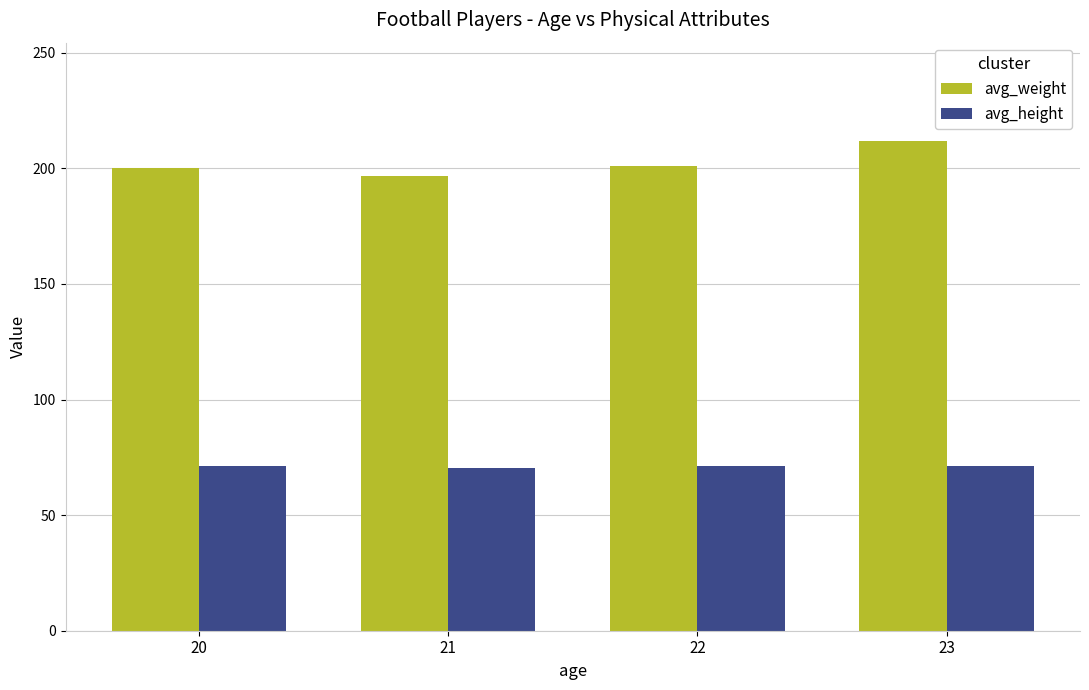

Is the value of avg_weight at 21 greater than the value of avg_height at 22?

Yes